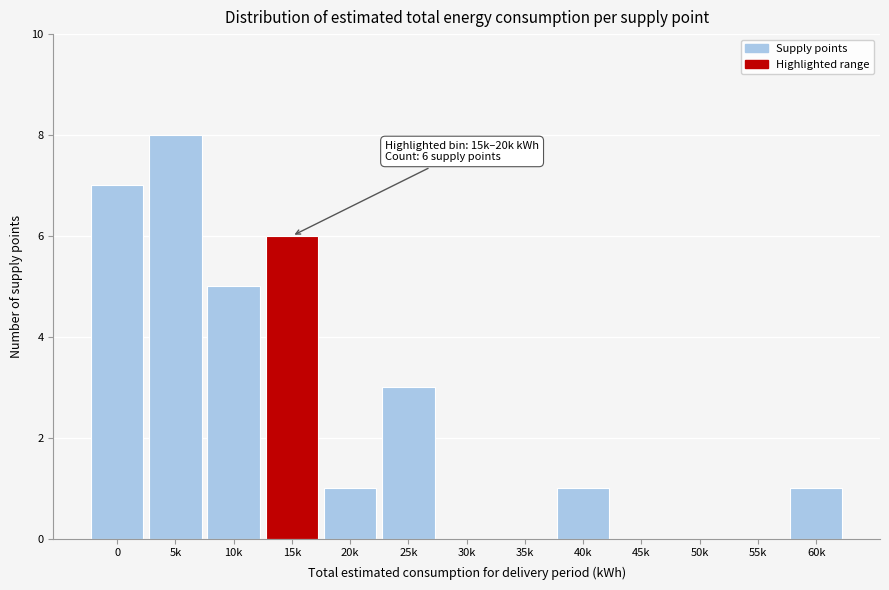

Reading left to right, what are all the values shown in this chart?

0=7	5k=8	10k=5	15k=6	20k=1	25k=3	30k=0	35k=0	40k=1	45k=0	50k=0	55k=0	60k=1